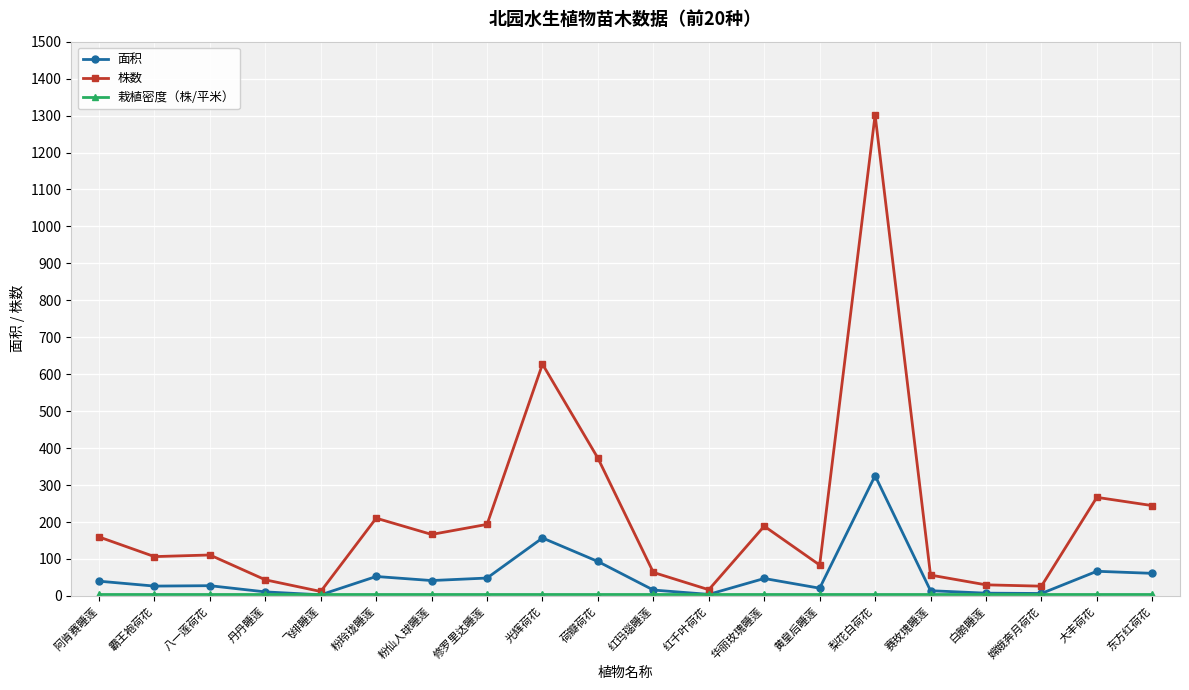

What is the maximum value for 面积?

325.4